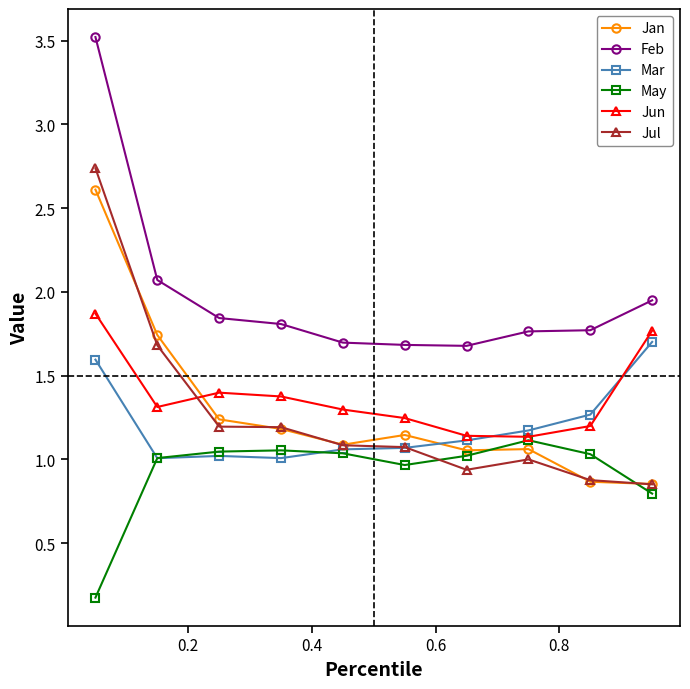

What is the maximum value shown in the chart?

3.5